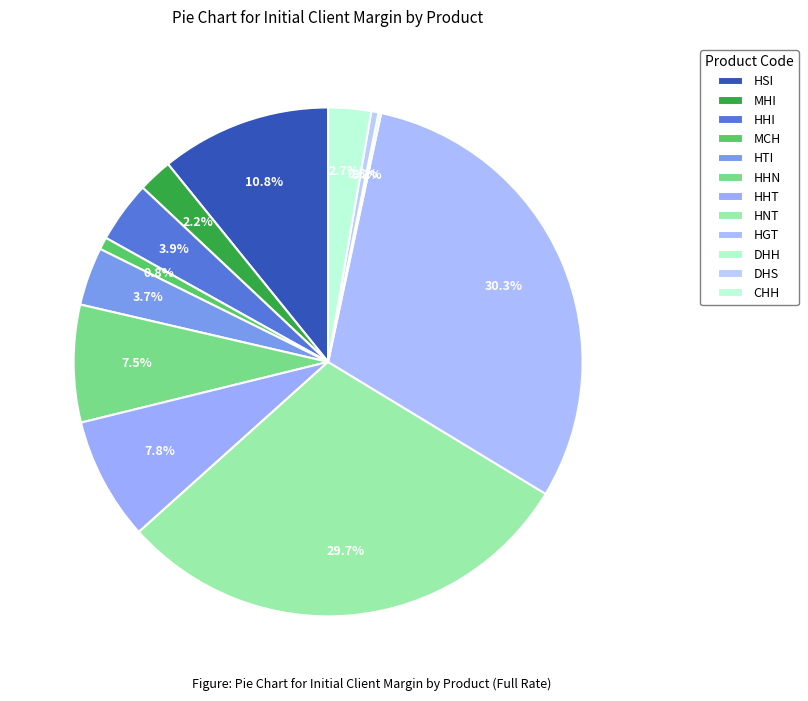

The HSI slice represents 11% of the pie. True or false?

True